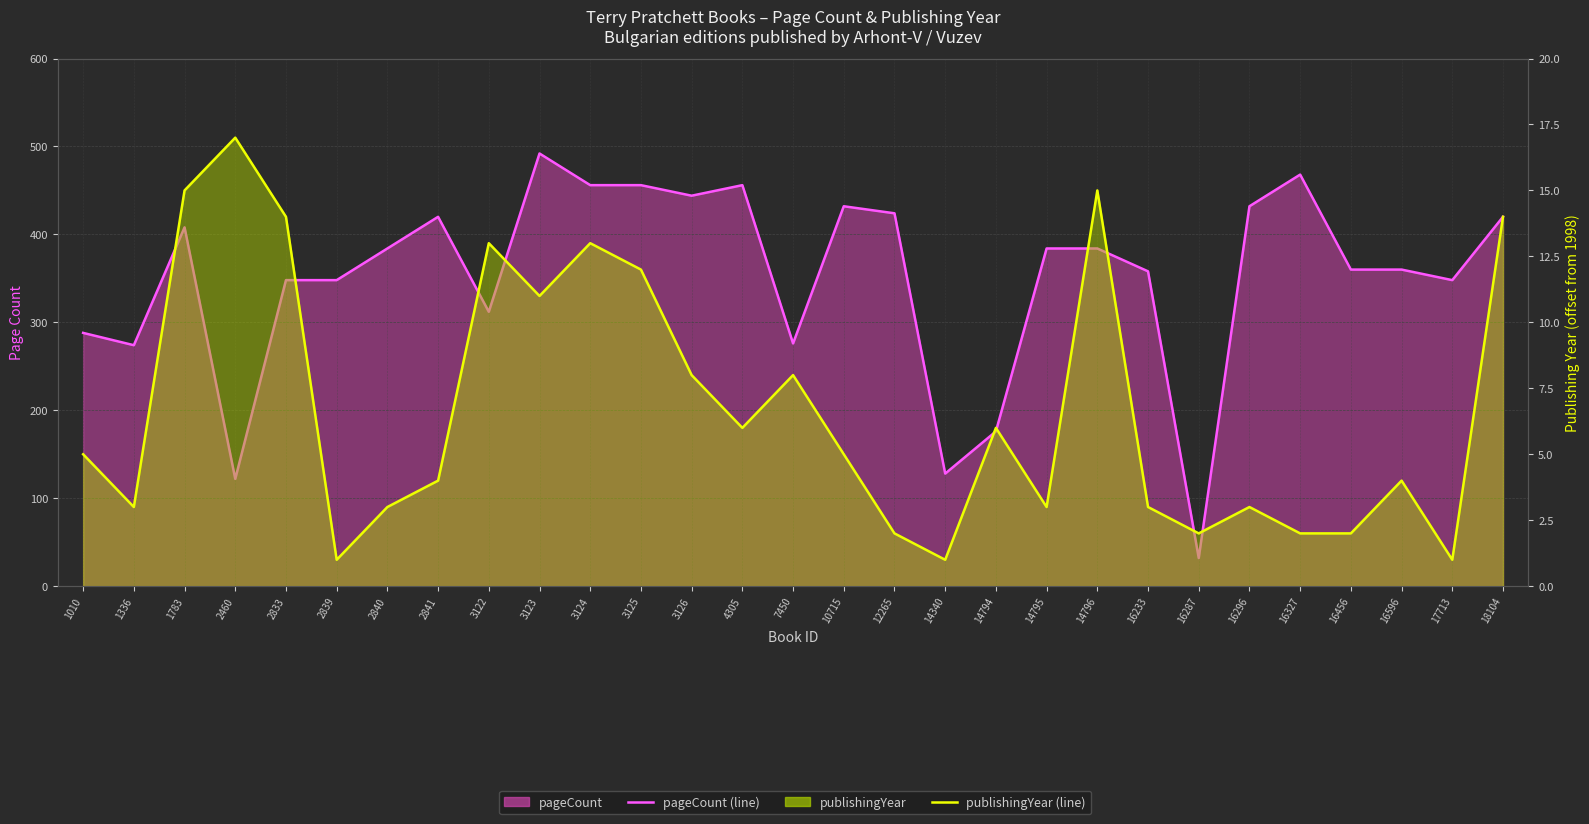

What is the total value across all series at 16596?

364